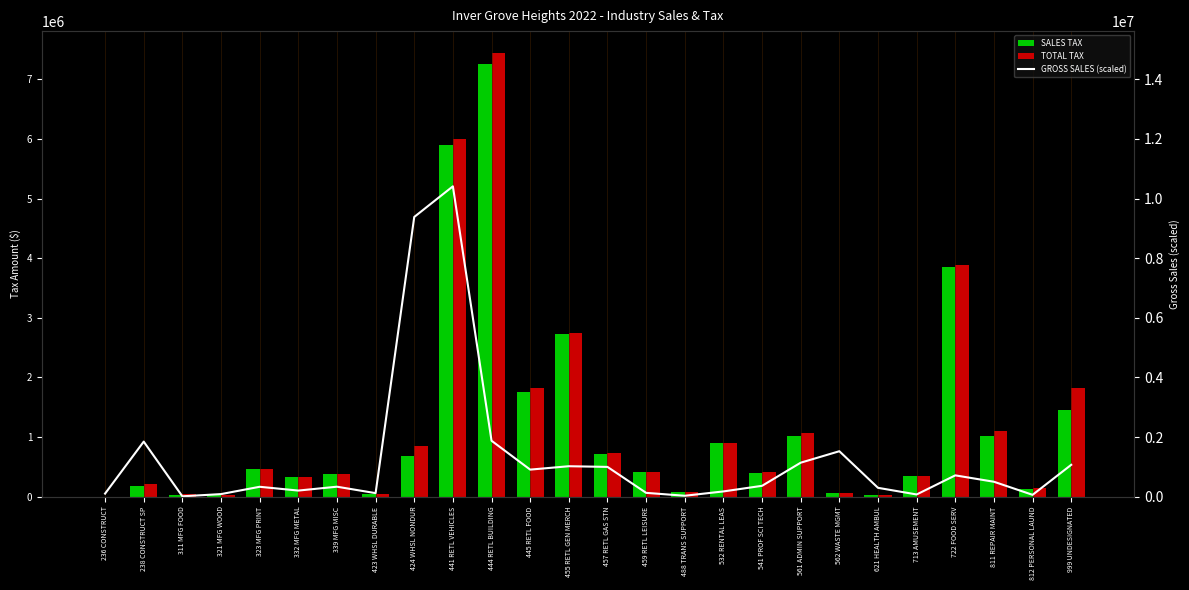

List the series in order of their peak value, highest first.

GROSS SALES (scaled), TOTAL TAX, SALES TAX